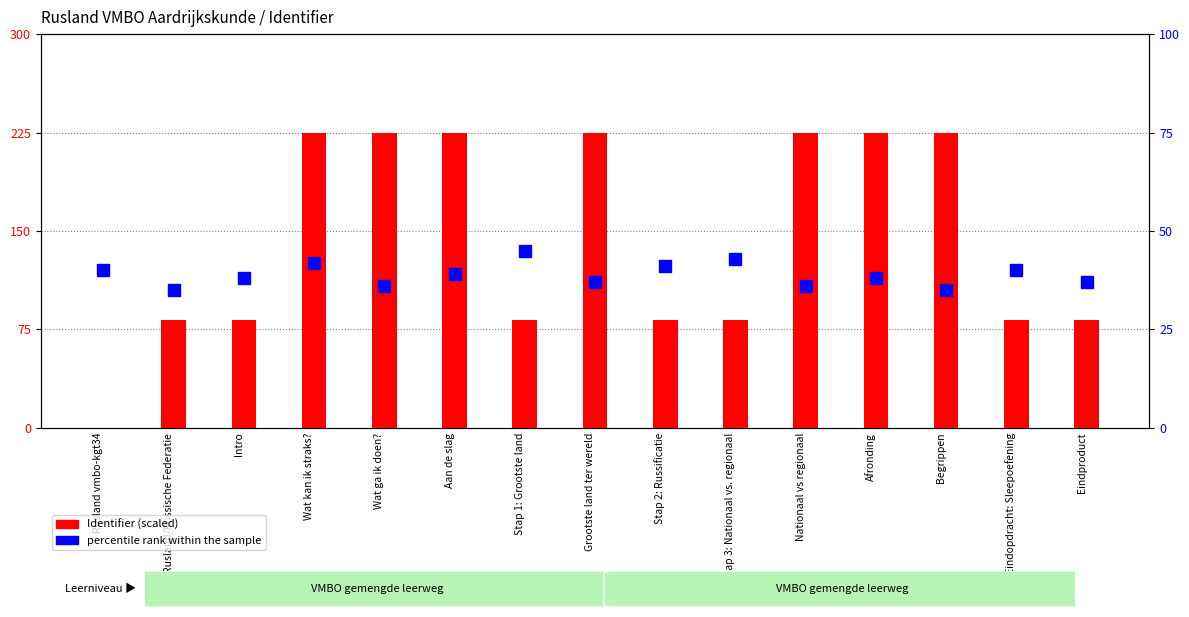

Reading left to right, list all the values displayed in this chart.

0.0	82.4	82.4	225.0	225.0	225.0	82.4	225.0	82.4	82.4	225.0	225.0	225.0	82.4	82.4